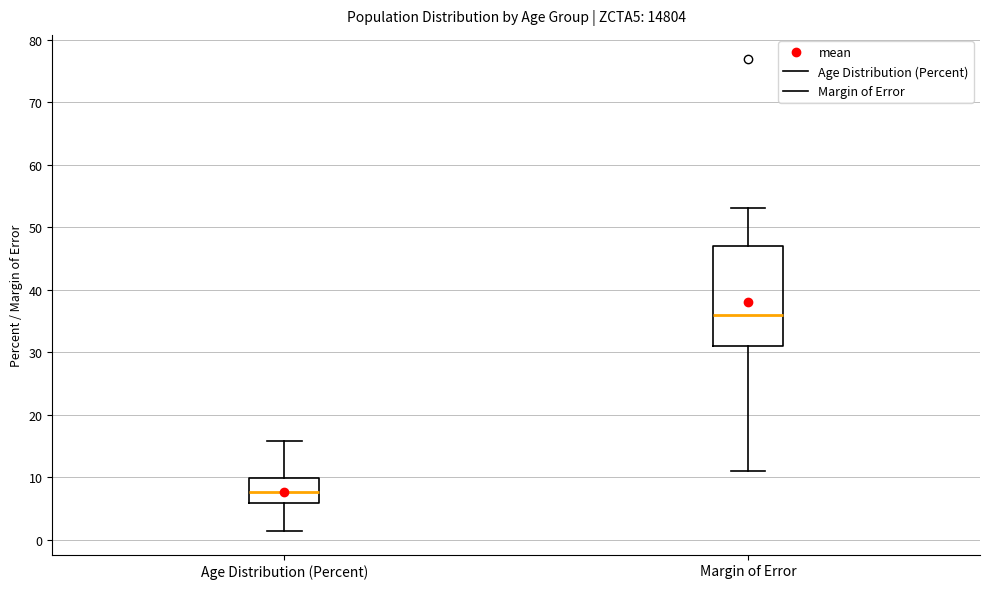

Which box's median line is the lowest?

Age Distribution (Percent)